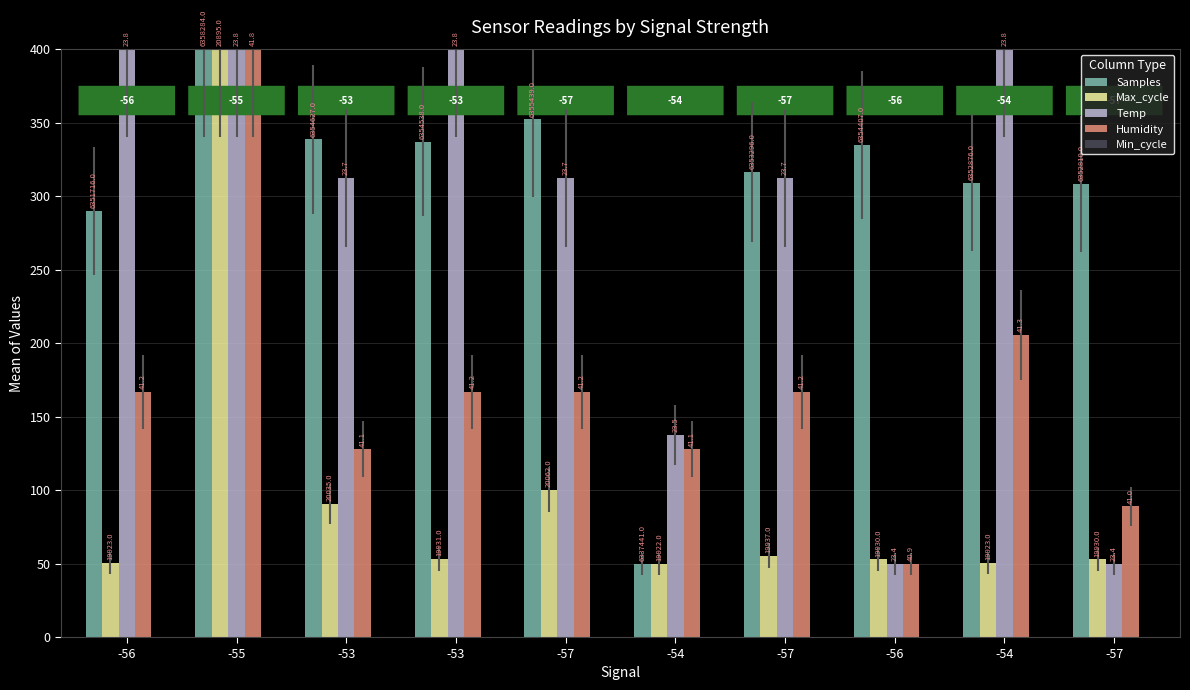

Reading left to right, transcribe all the data shown in this chart.

Samples: 289.7	400.0	338.6	337.1	352.2	50.0	316.2	334.9	309.2	308.1
Max_cycle: 50.4	400.0	90.6	53.2	100.4	50.0	55.4	52.9	50.4	52.9
Temp: 400.0	400.0	312.5	400.0	312.5	137.5	312.5	50.0	400.0	50.0
Humidity: 166.7	400.0	127.8	166.7	166.7	127.8	166.7	50.0	205.6	88.9
Min_cycle: 0.0	0.0	0.0	0.0	0.0	0.0	0.0	0.0	0.0	0.0